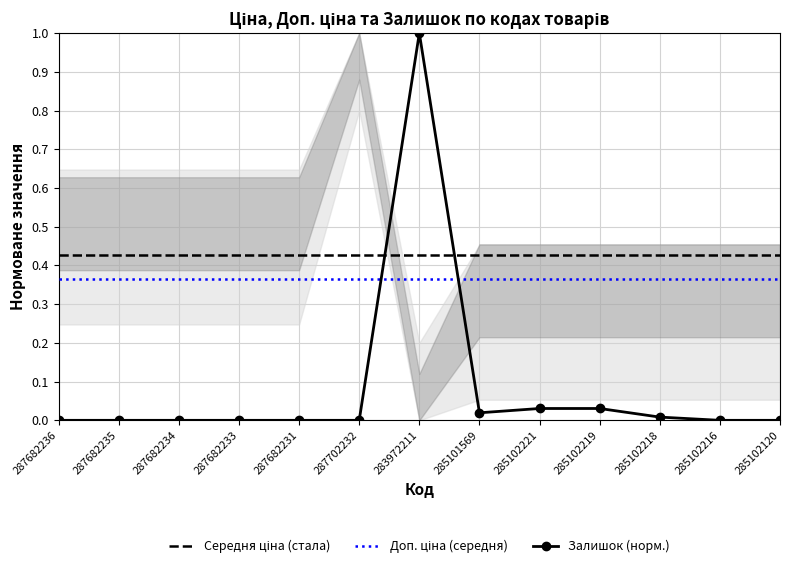

Where is Доп. ціна (середня) nearest to the value 0?

287682236